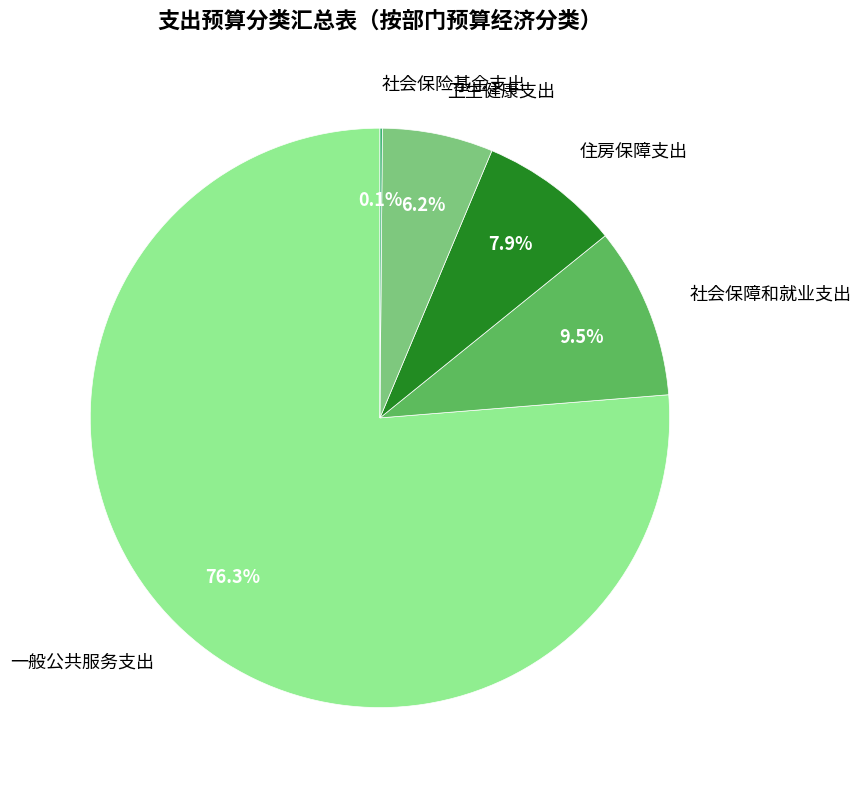

What is the largest slice in the pie chart?

一般公共服务支出